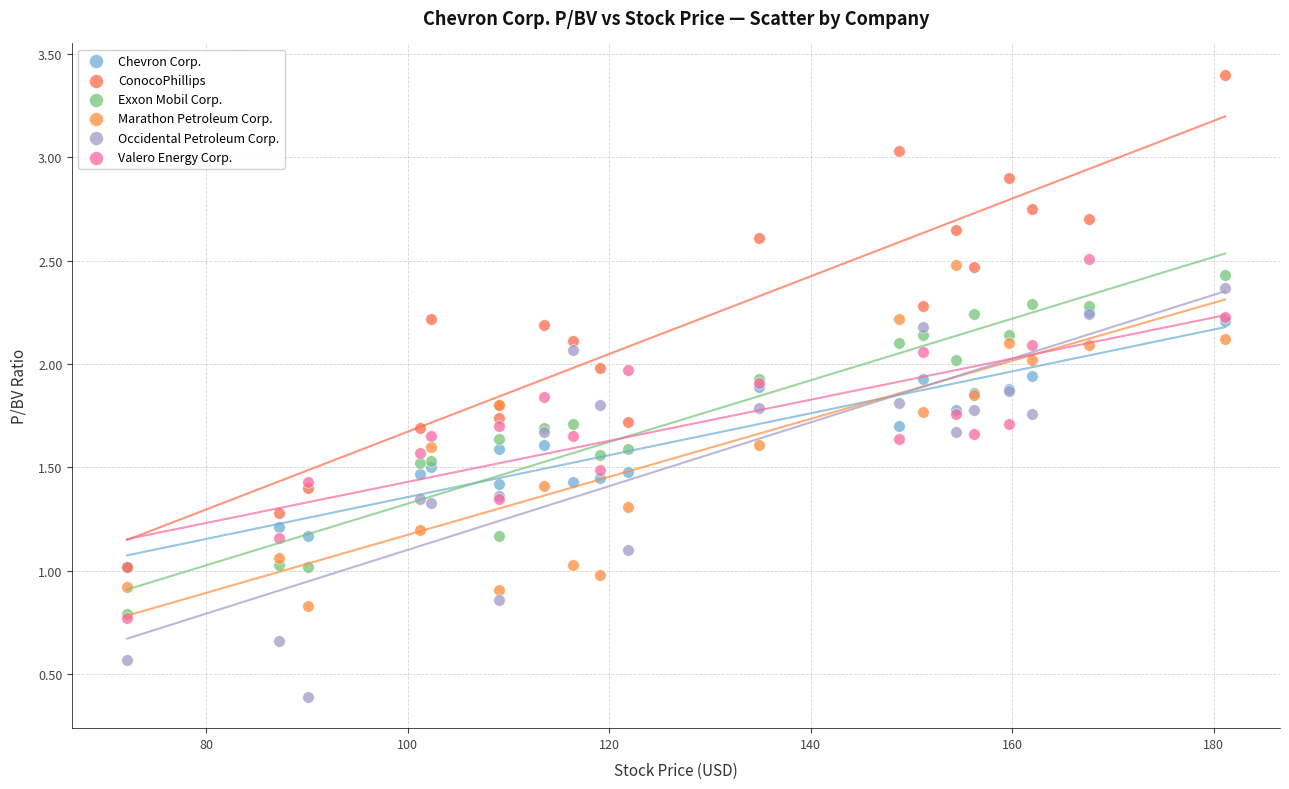

What are all the series names shown in the legend?

Chevron Corp., ConocoPhillips, Exxon Mobil Corp., Marathon Petroleum Corp., Occidental Petroleum Corp., Valero Energy Corp.